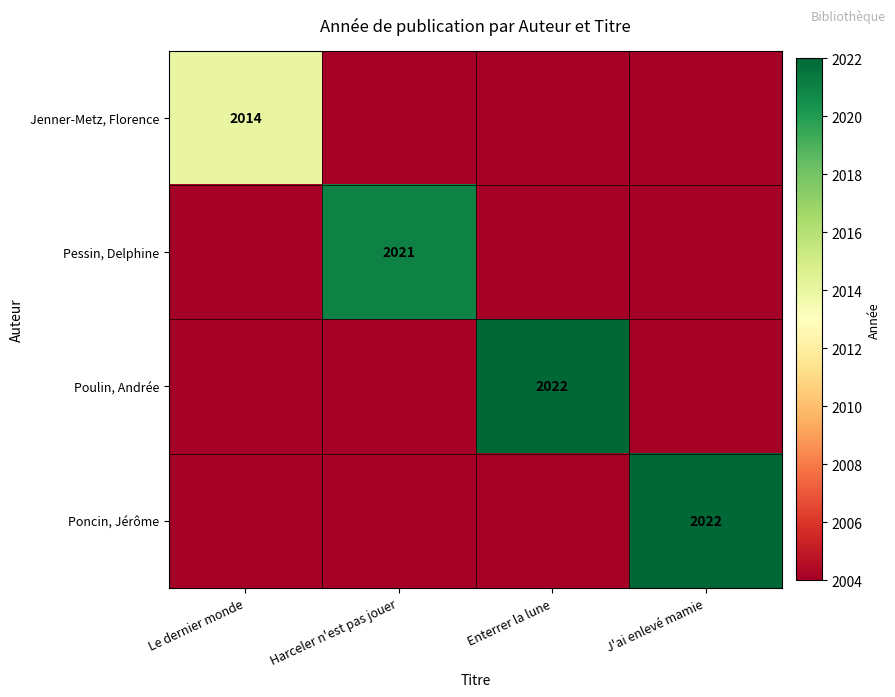

True or false: Poulin, Andrée has a value of 2022 at Enterrer la lune.

True